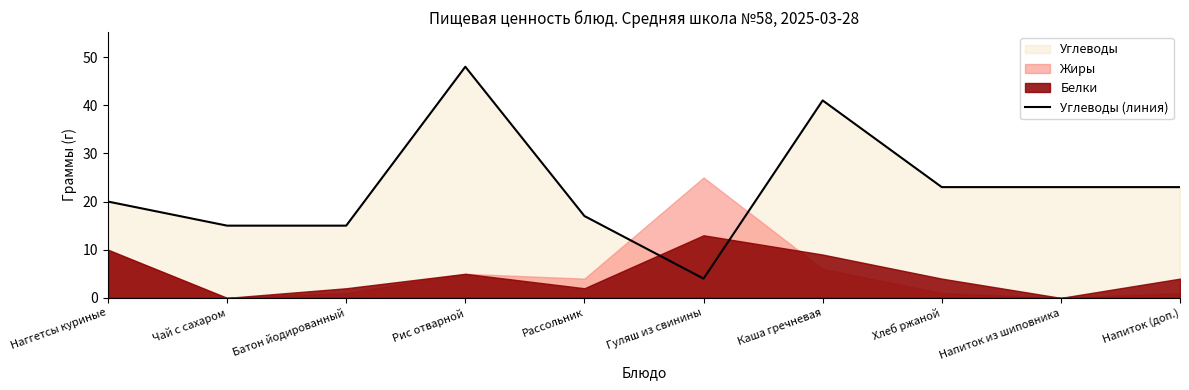

What is the label of the 5th point from the left?

Рассольник